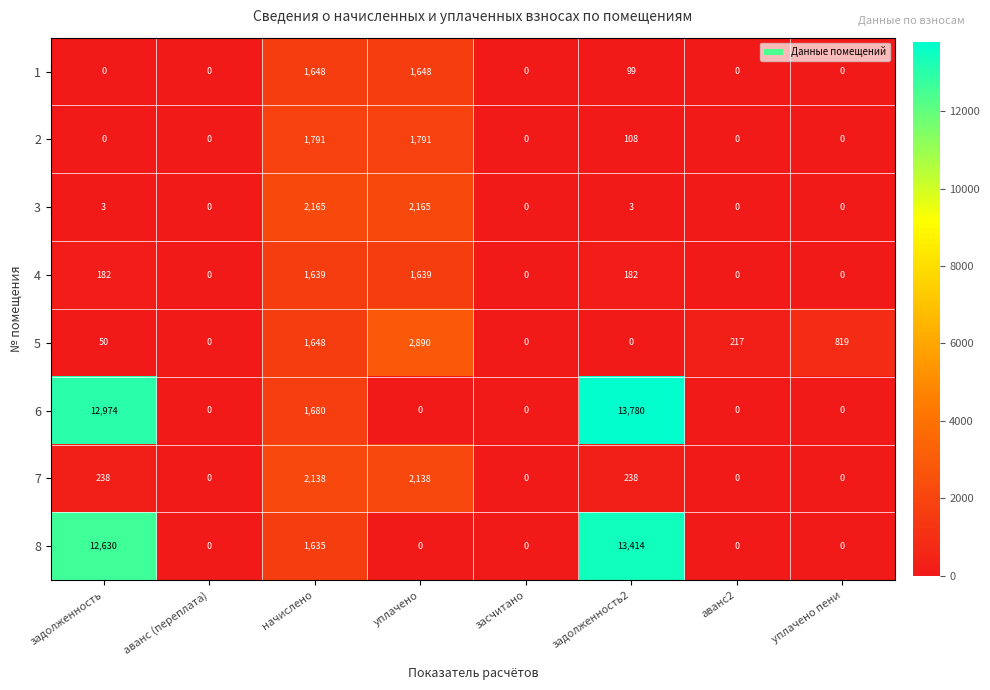

What is the sum of the 5 values at засчитано and начислено?

1648